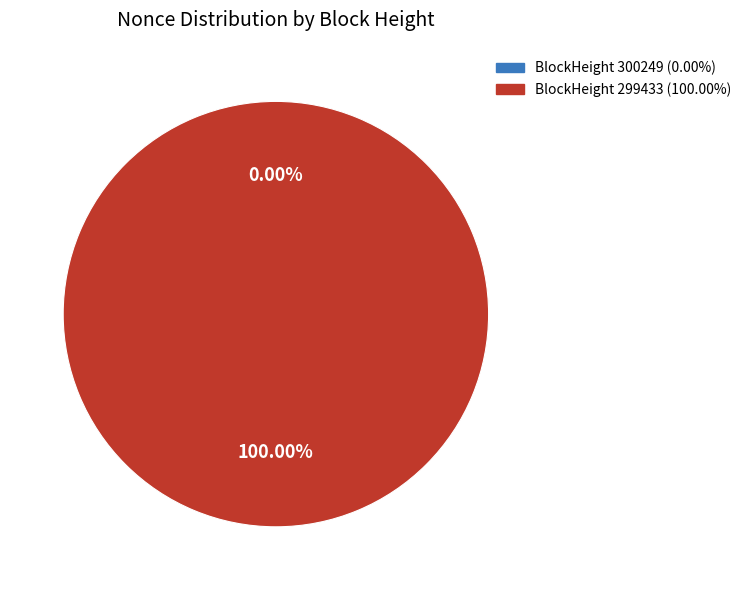

Which slice is the smallest?

300249